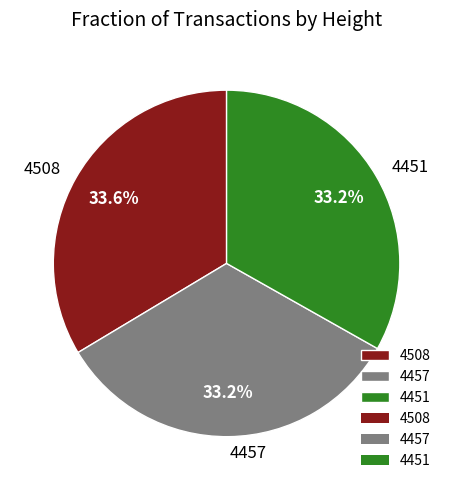

The 4457 slice represents 33% of the pie. True or false?

True